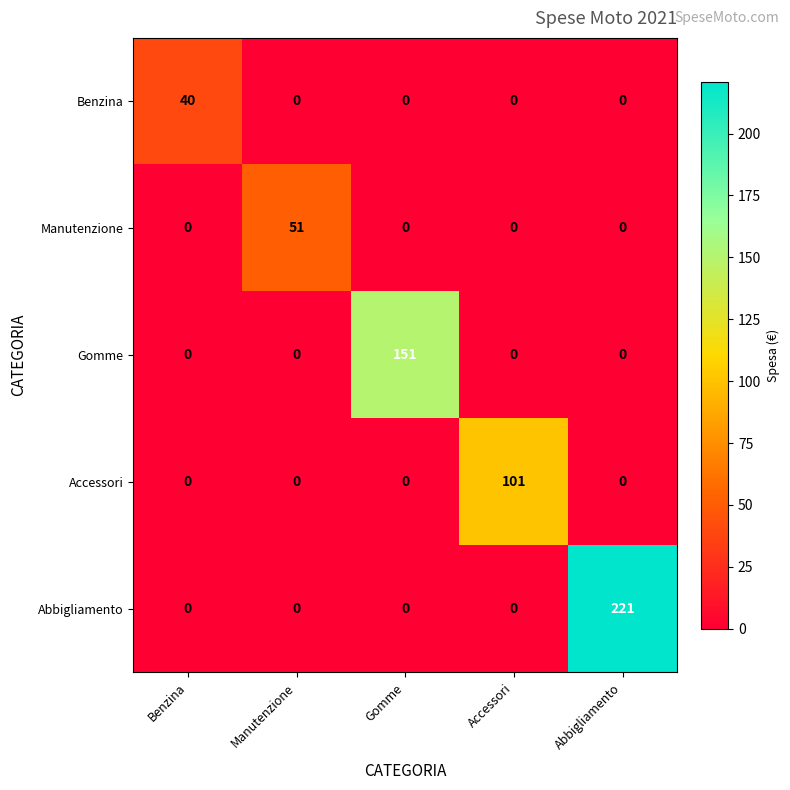

Rank the series by their maximum value, from highest to lowest.

Abbigliamento, Gomme, Accessori, Manutenzione, Benzina